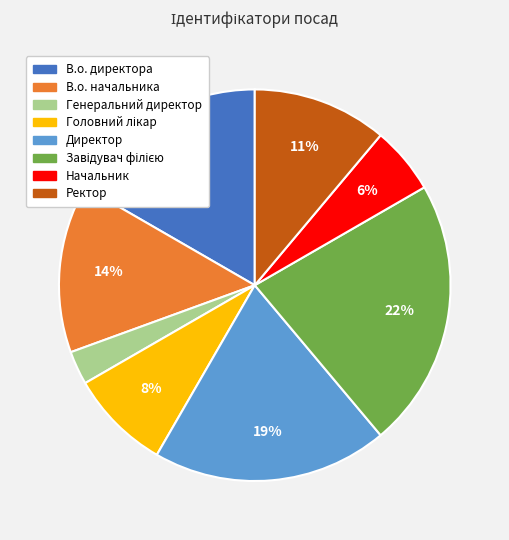

To the nearest percent, what percentage of the pie is Генеральний директор?

3%